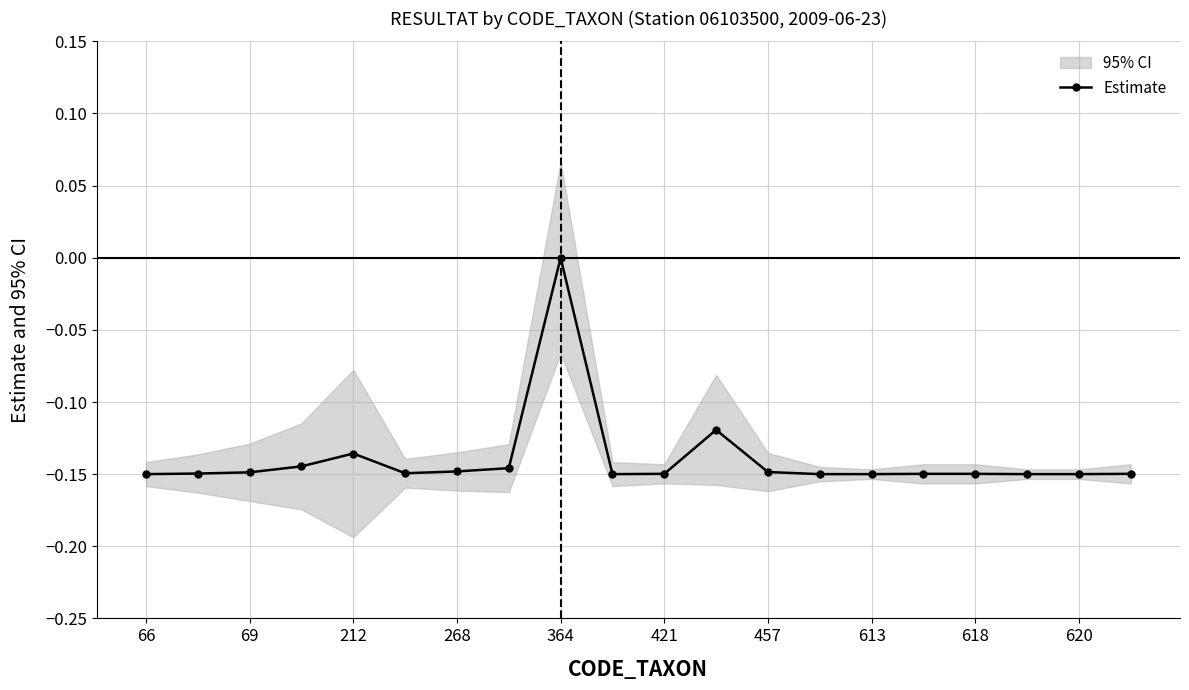

True or false: Estimate has more than 2 points higher than both neighbors.

True